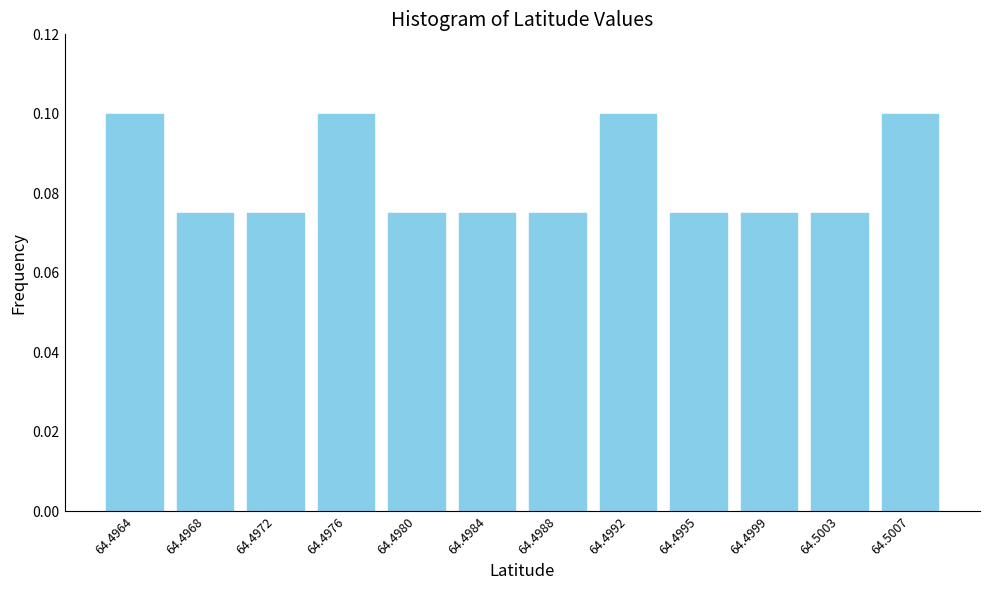

Which has a higher value, 64.4968 or 64.5007?

64.5007